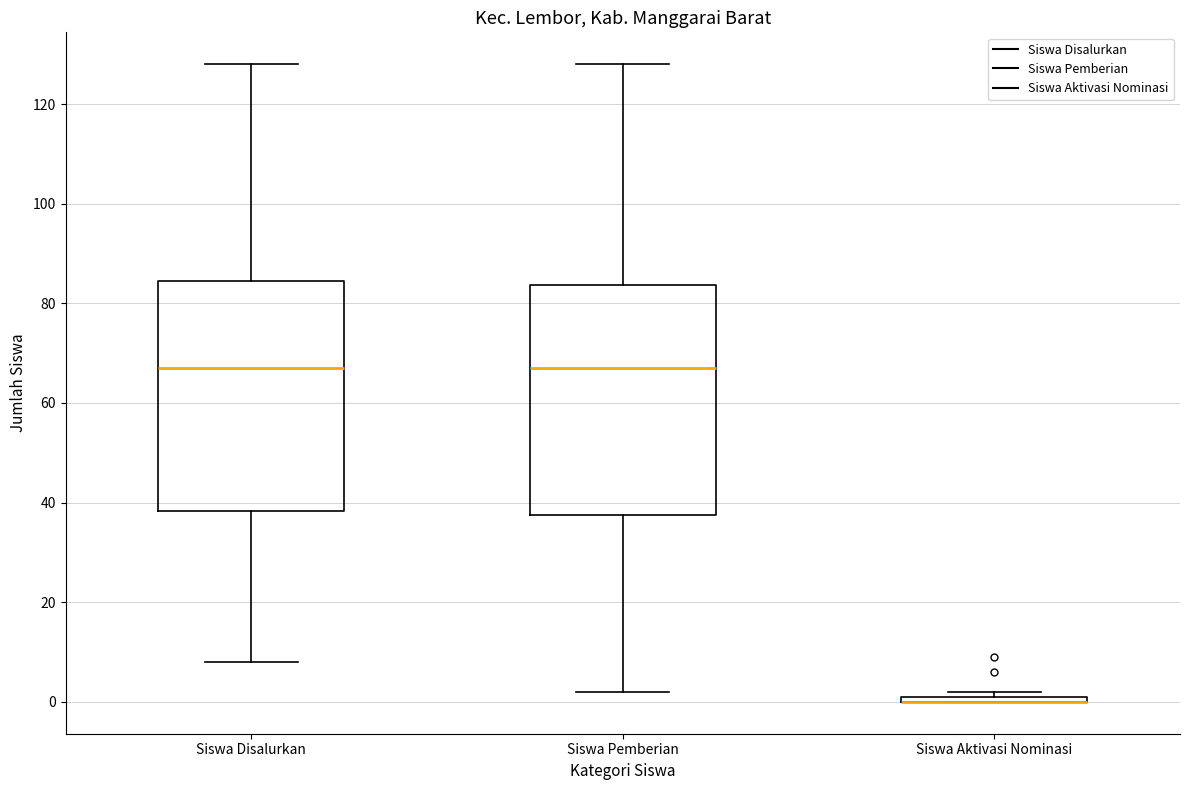

Where is the upper edge of the box for Siswa Aktivasi Nominasi on the y-axis? The values are not printed on the chart, so give them approximately, as read against the axis.

2